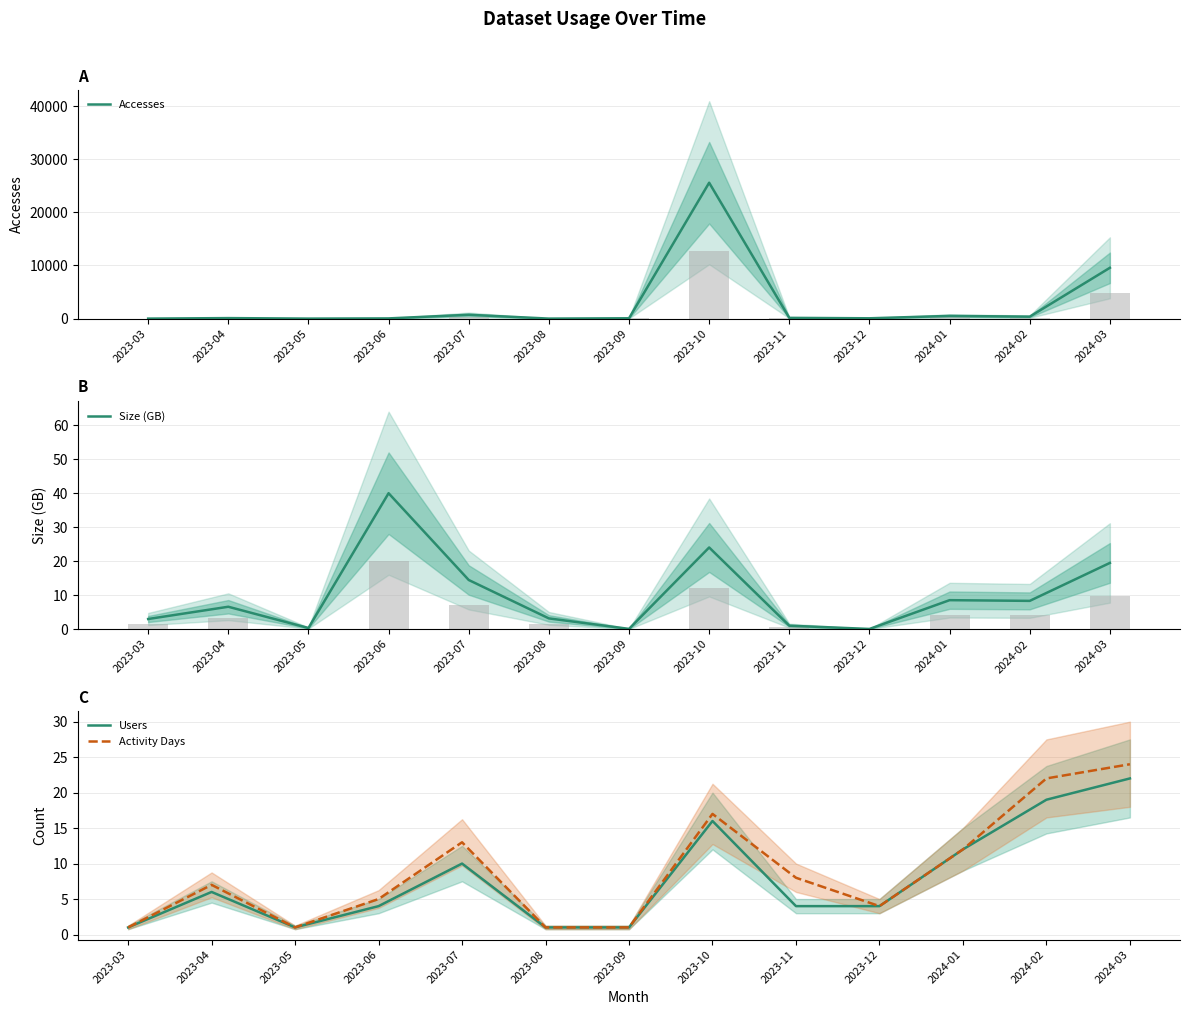

Reading right to left, what are all the values shown in this chart?

Accesses: 9560.0	369.0	509.0	60.0	142.0	25564.0	63.0	3.0	720.0	39.0	2.0	95.0	2.0
Size (GB): 19.5	8.3	8.5	0.0	1.0	24.0	0.1	3.1	14.5	40.0	0.3	6.6	3.0
Users: 22.0	19.0	12.0	4.0	4.0	16.0	1.0	1.0	10.0	4.0	1.0	6.0	1.0
Activity Days: 24.0	22.0	12.0	4.0	8.0	17.0	1.0	1.0	13.0	5.0	1.0	7.0	1.0